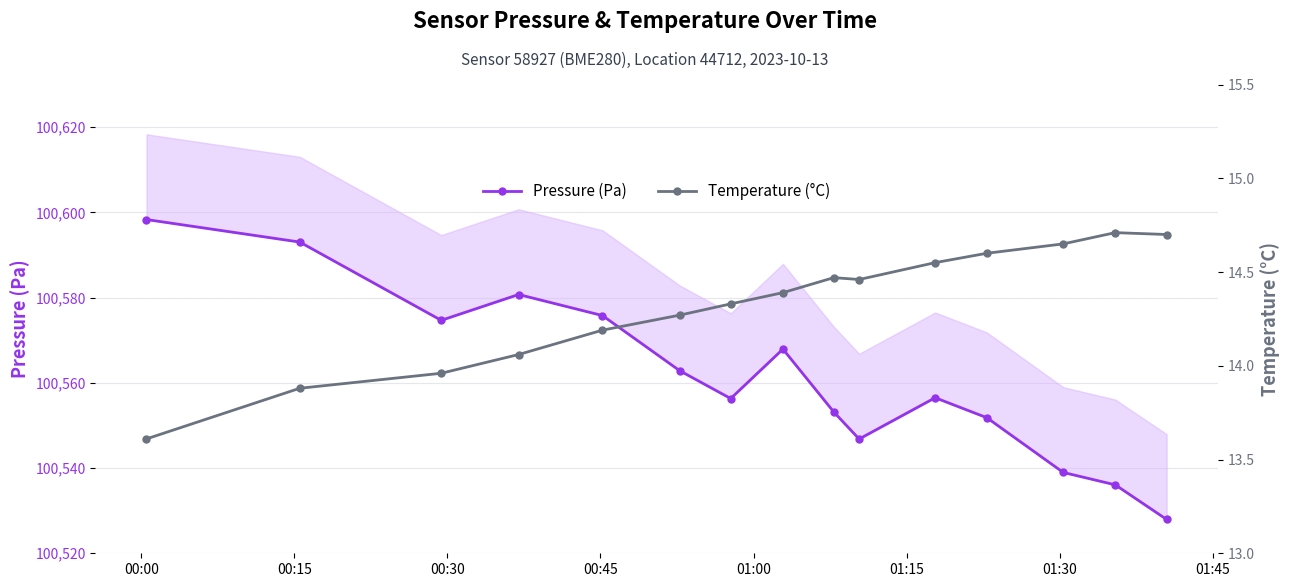

Reading left to right, what are all the values shown in this chart?

Pressure (Pa): 100598.3	100593.0	100574.7	100580.7	100575.8	100562.8	100556.3	100567.9	100553.2	100546.8	100556.5	100551.8	100539.0	100536.1	100527.9
Temperature (°C): 13.6	13.9	14.0	14.1	14.2	14.3	14.3	14.4	14.5	14.5	14.6	14.6	14.7	14.7	14.7